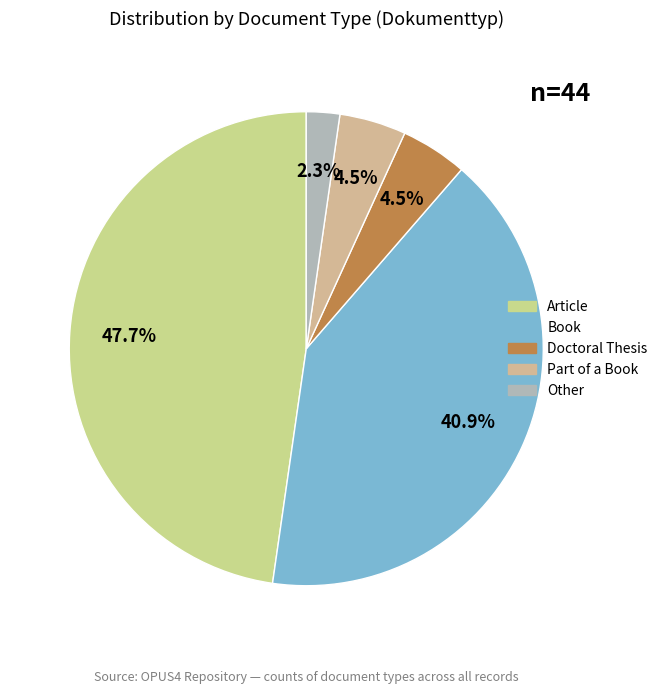

To the nearest percent, what is the combined percentage of Article and Other?

50%